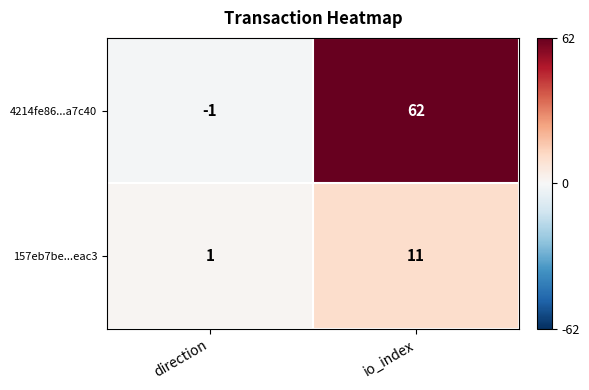

Is it true that 4214fe86...a7c40 equals -1 at direction?

True